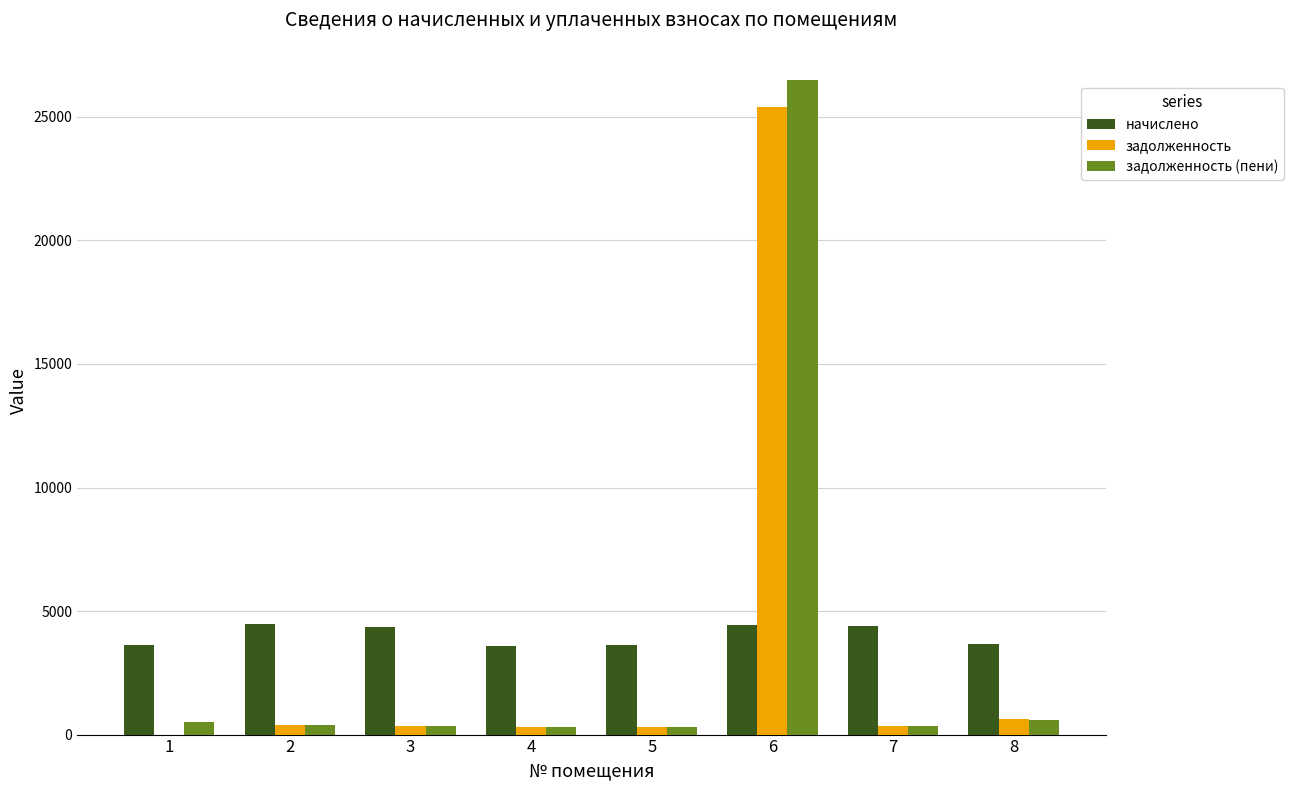

Count the number of categories in the chart.

8